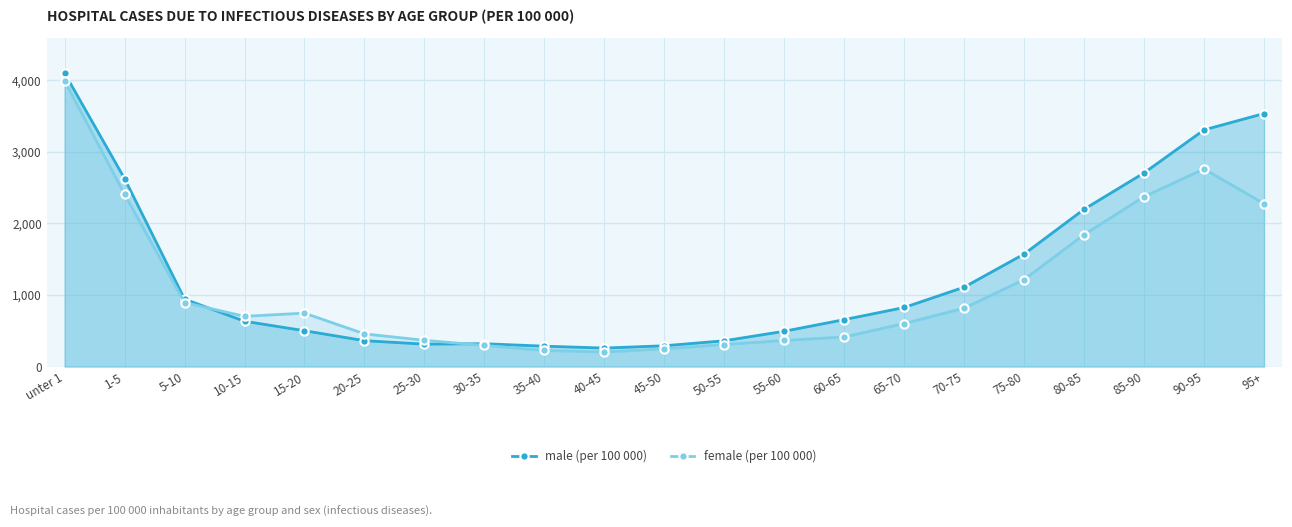

How many categories are shown in the chart?

21